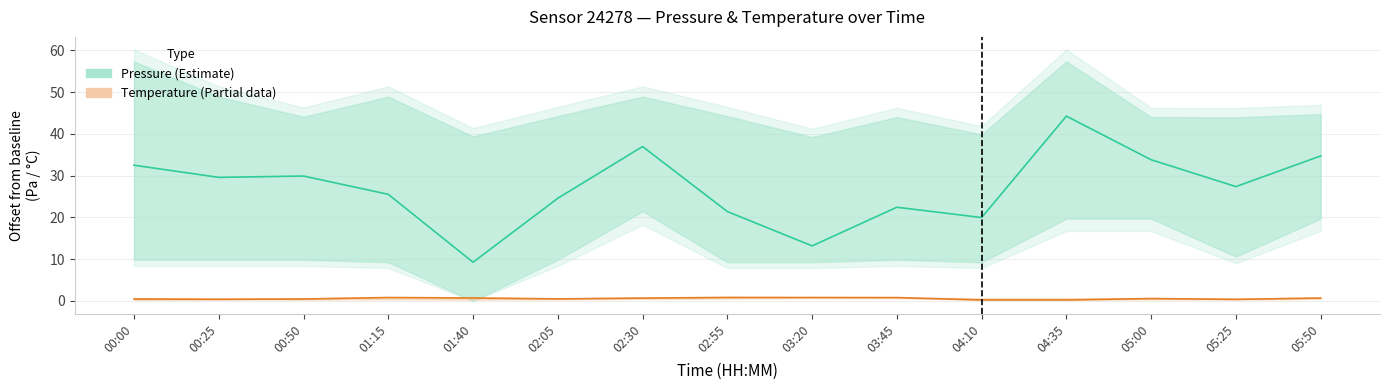

What is the smallest value displayed?

0.2